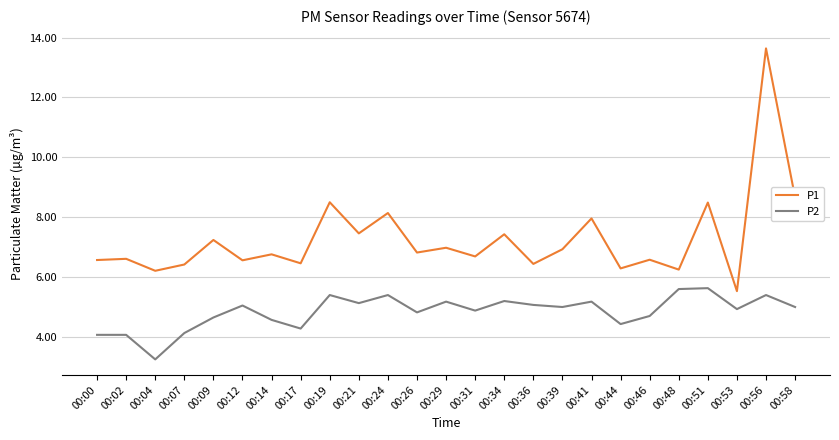

Rank the series at 00:44 from lowest to highest value.

P2, P1